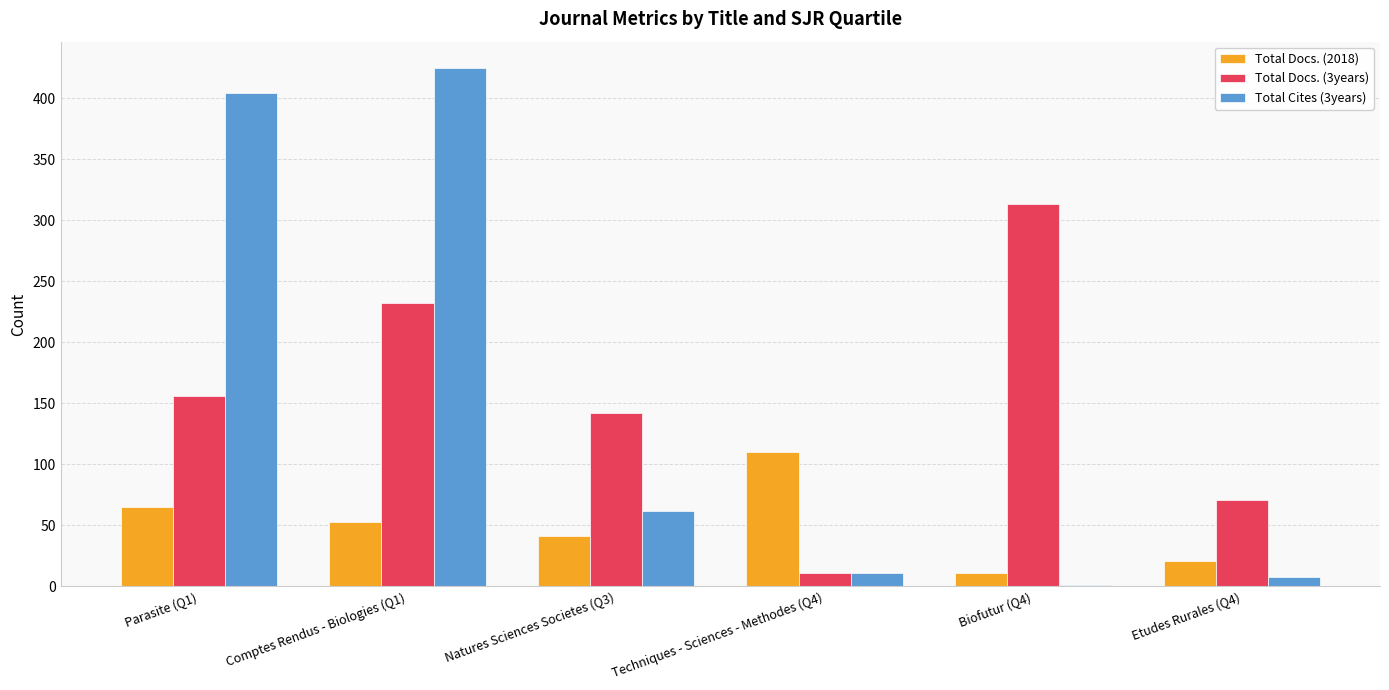

Reading left to right, what are all the values shown in this chart?

Total Docs. (2018): Parasite (Q1)=65	Comptes Rendus - Biologies (Q1)=53	Natures Sciences Societes (Q3)=41	Techniques - Sciences - Methodes (Q4)=110	Biofutur (Q4)=11	Etudes Rurales (Q4)=21
Total Docs. (3years): Parasite (Q1)=156	Comptes Rendus - Biologies (Q1)=232	Natures Sciences Societes (Q3)=142	Techniques - Sciences - Methodes (Q4)=11	Biofutur (Q4)=313	Etudes Rurales (Q4)=71
Total Cites (3years): Parasite (Q1)=404	Comptes Rendus - Biologies (Q1)=425	Natures Sciences Societes (Q3)=62	Techniques - Sciences - Methodes (Q4)=11	Biofutur (Q4)=1	Etudes Rurales (Q4)=8